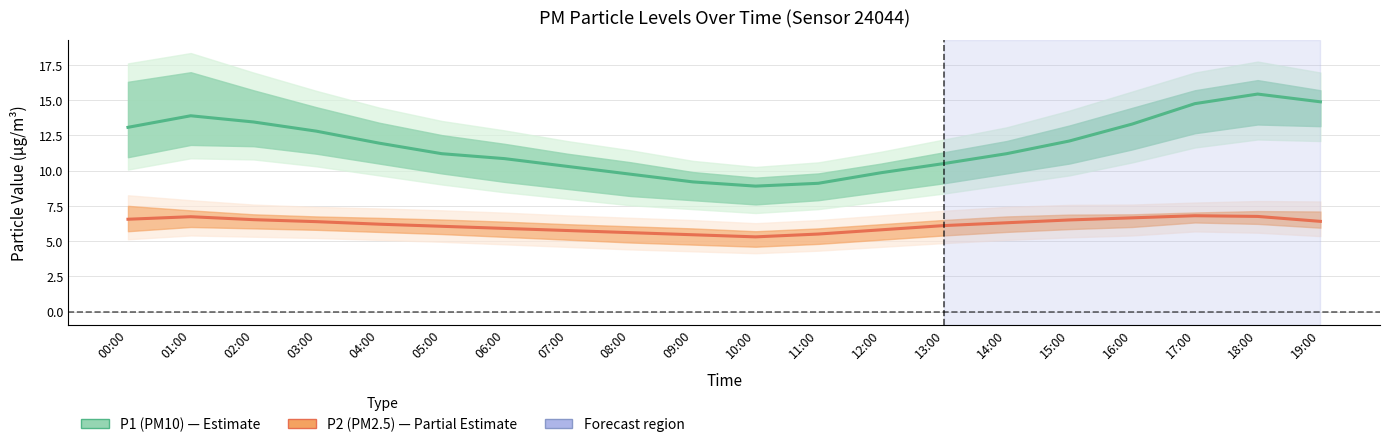

The value of P2 (PM2.5) at 03:00 is 6.4. True or false?

True